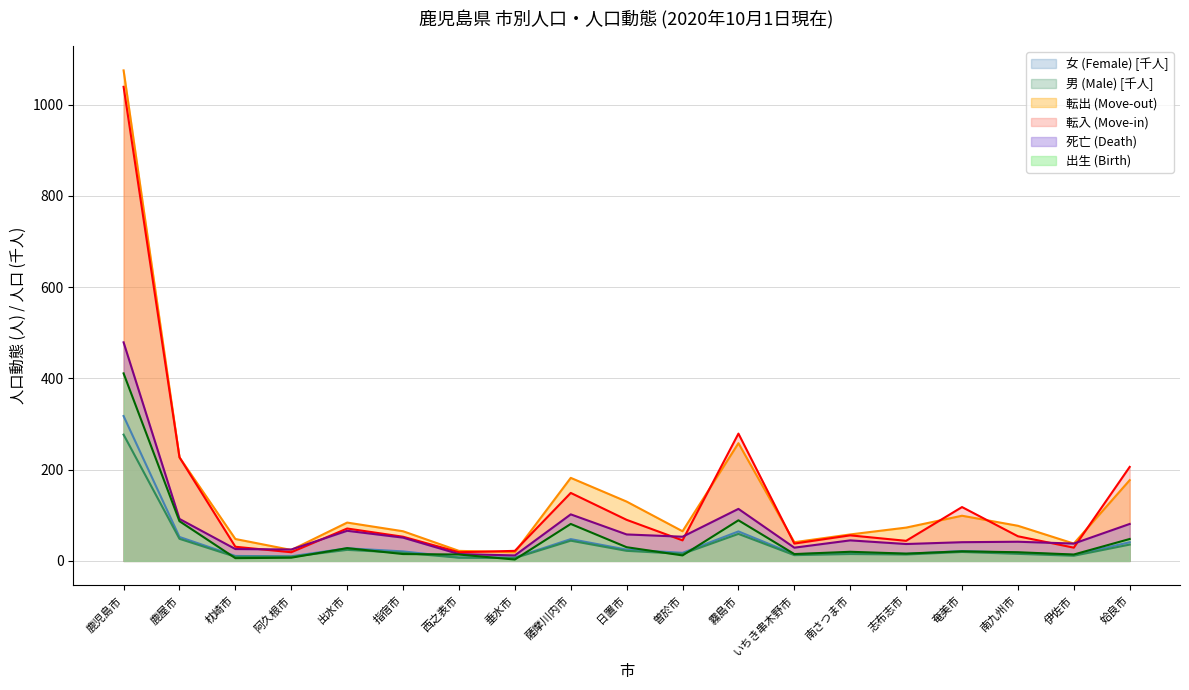

The value of 死亡 (Death) at 曽於市 is 86.2. True or false?

False